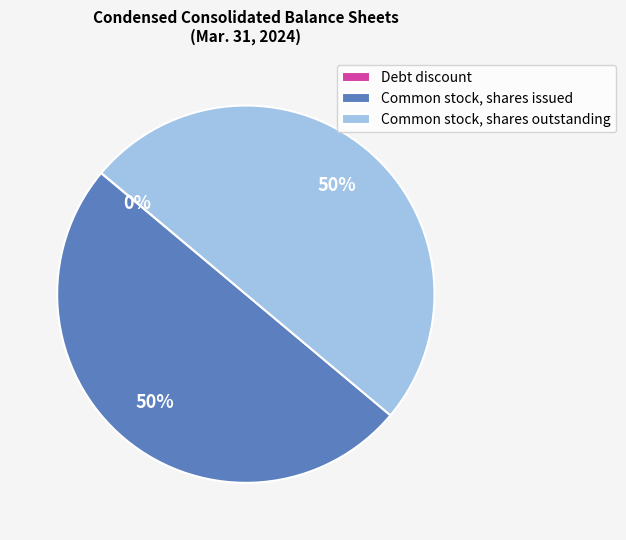

To the nearest percent, what percentage of the pie is Common stock, shares outstanding?

50%